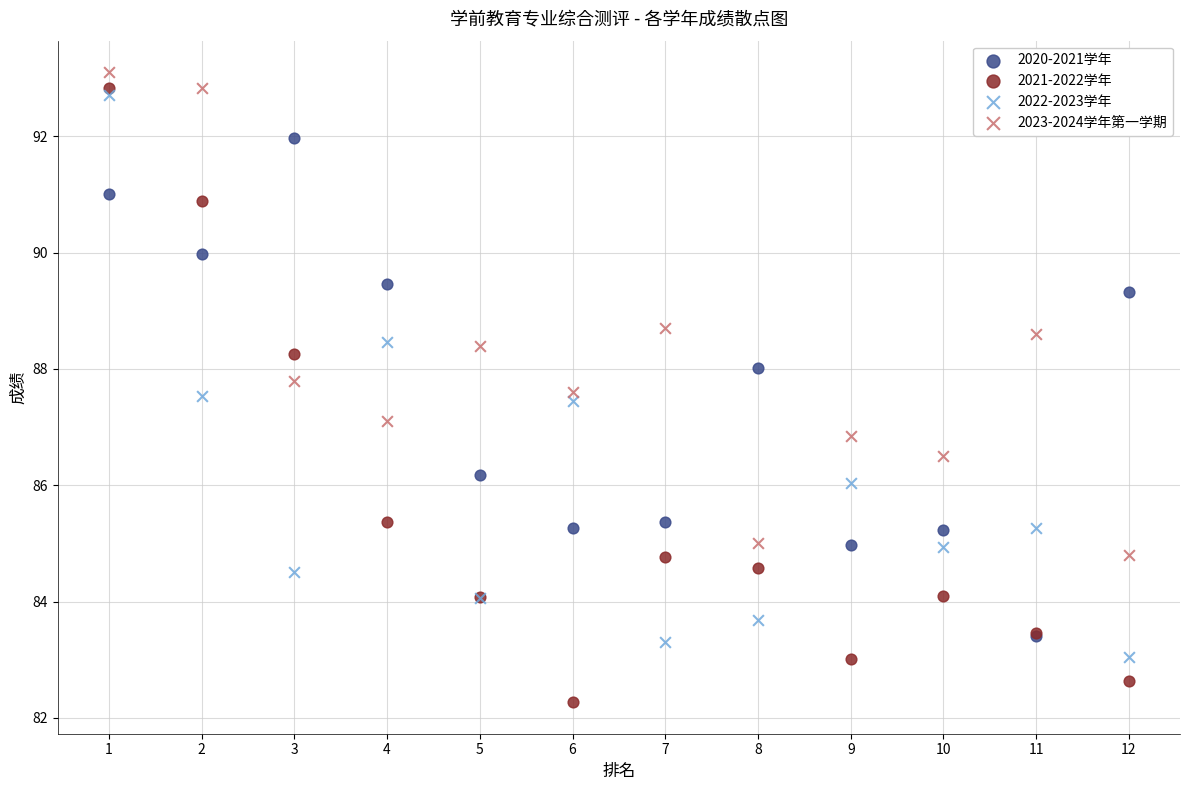

Which series reaches the minimum Y coordinate?

2021-2022学年